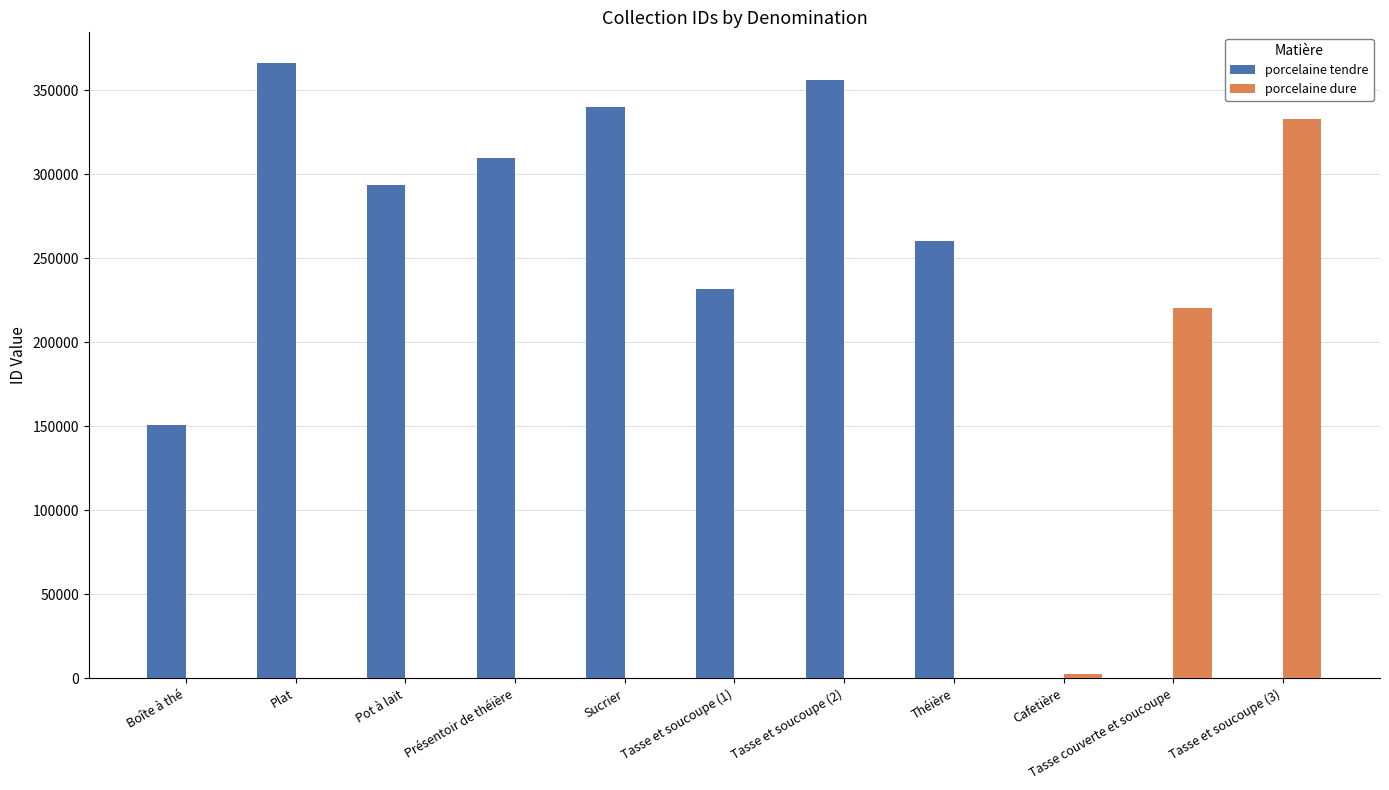

Reading right to left, what are all the values shown in this chart?

porcelaine tendre: 0	0	0	260484	356043	231618	340221	309642	293744	366201	150738
porcelaine dure: 332934	220168	2859	0	0	0	0	0	0	0	0